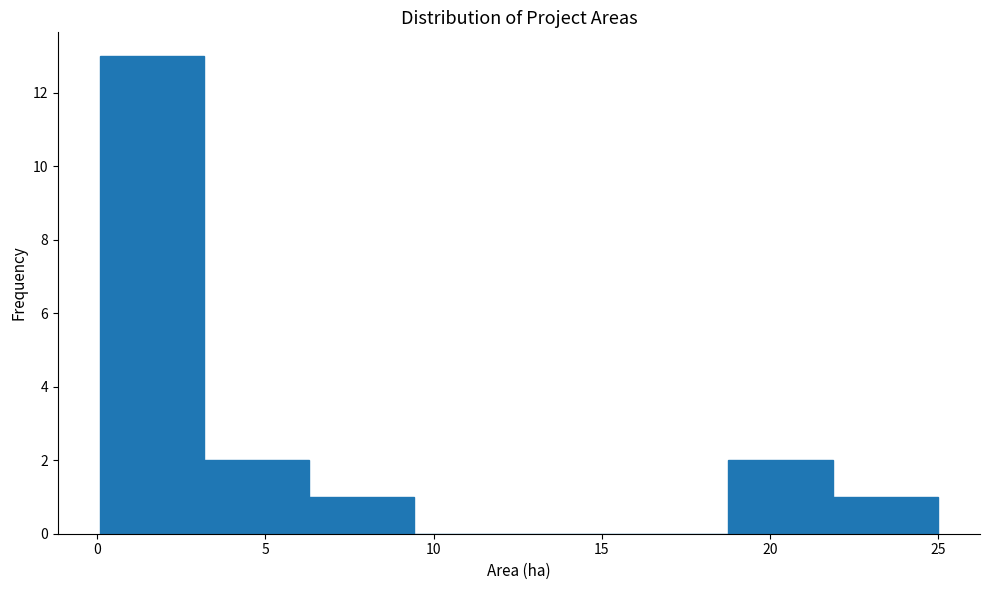

Reading left to right, transcribe this chart: for each bar, give the range it covers on the x-axis and its height. Neither the bar edges nor the heights are printed on the chart, so give them approximately, as read against the axes.

0.0 to 3.0: 13
3.0 to 6.5: 2
6.5 to 9.5: 1
9.5 to 12.5: 0
12.5 to 15.5: 0
15.5 to 19.0: 0
19.0 to 22.0: 2
22.0 to 25.0: 1